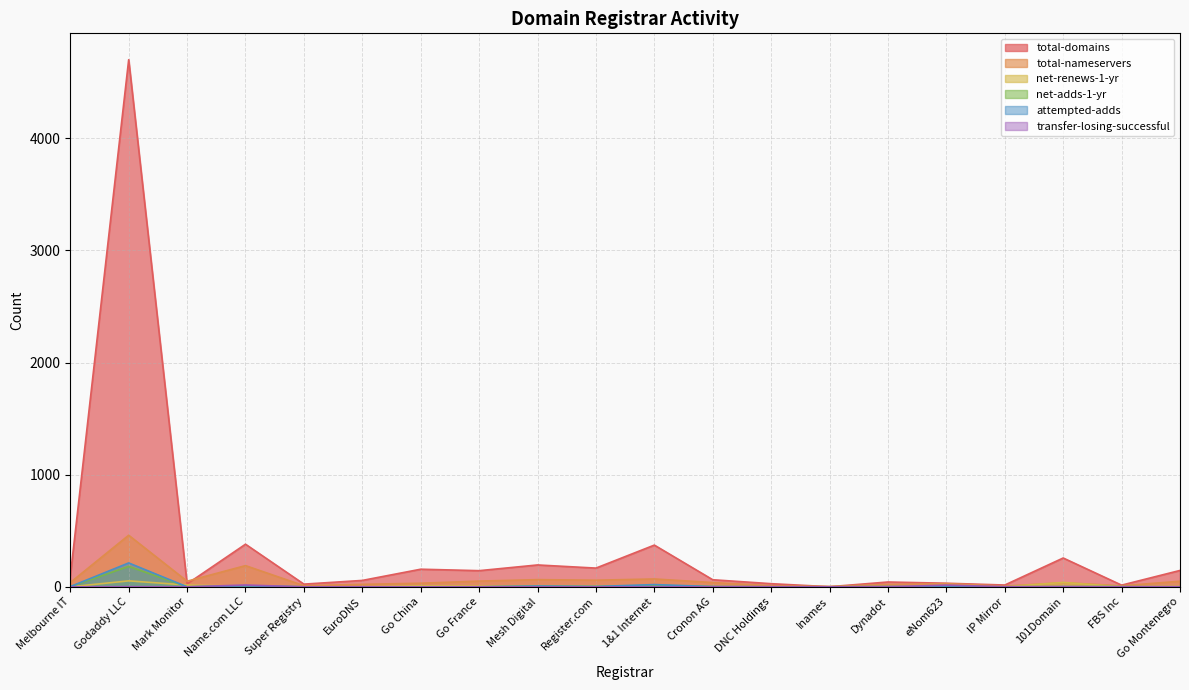

What is the total value across all series at Name.com LLC?

606